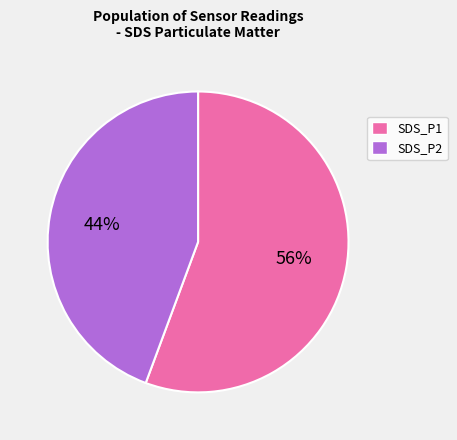

Do SDS_P2 and SDS_P1 together represent more than half of the pie?

Yes